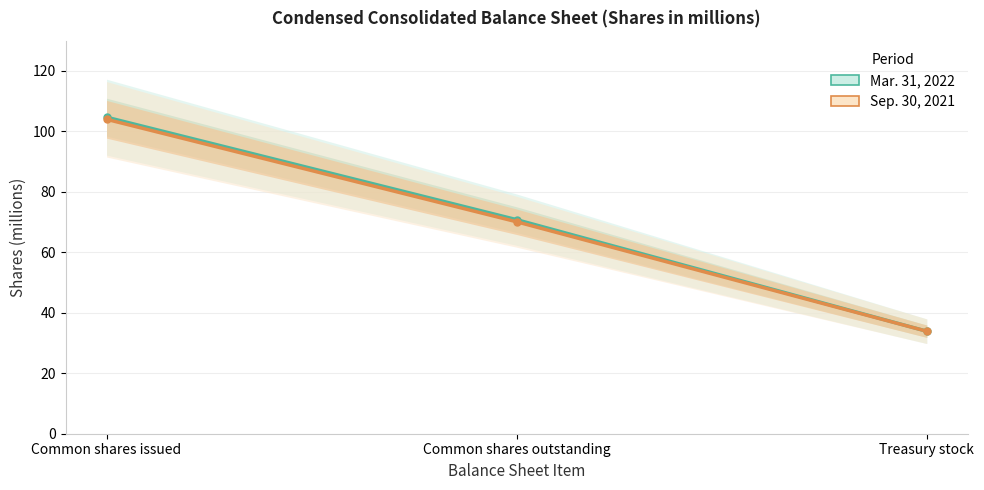

What is the sum of all Sep. 30, 2021 values?

208.0